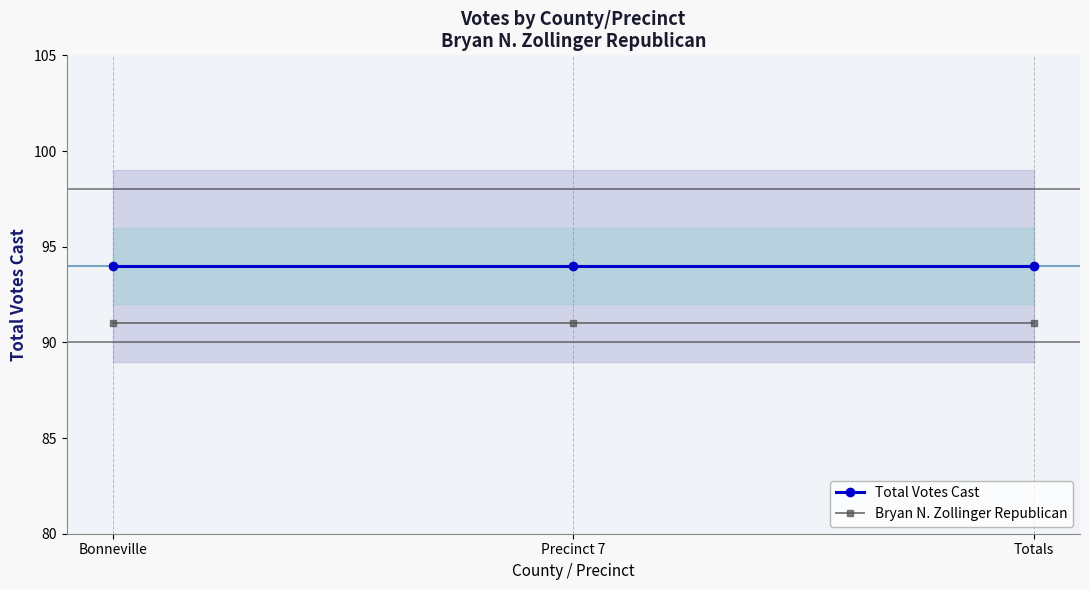

At which category is the sum across all series the highest?

Bonneville